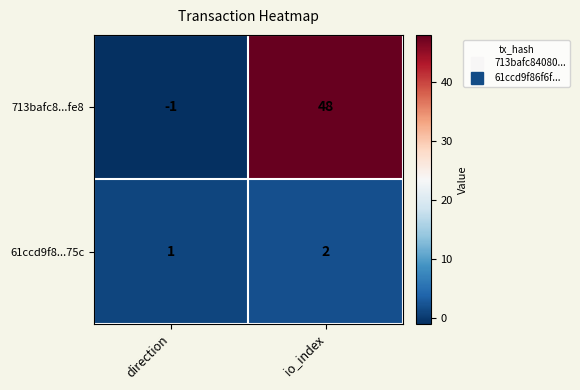

Which series has the largest total across all categories?

713bafc8...fe8